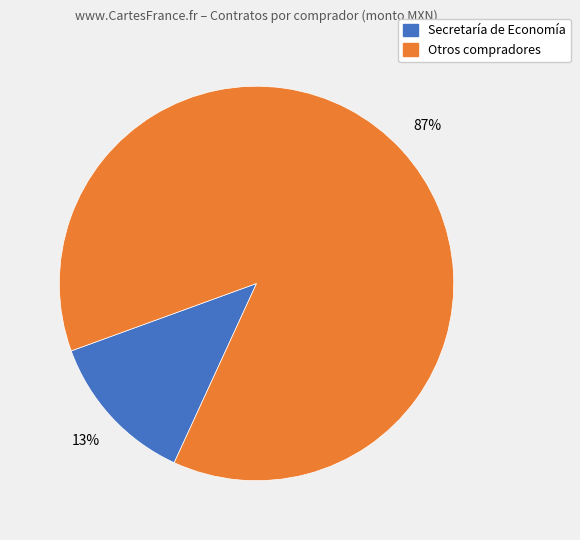

Is there a majority slice in this chart?

Yes